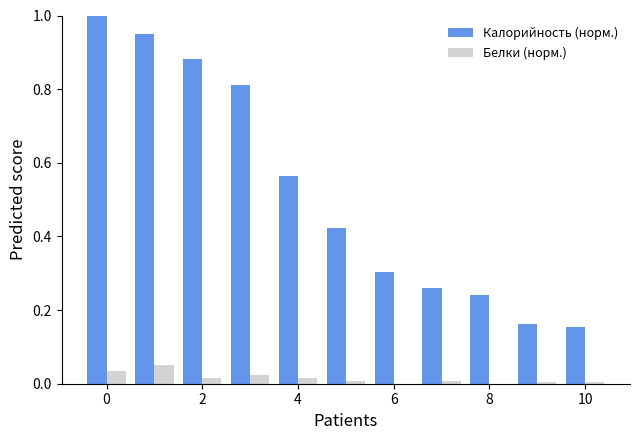

What is the highest value of the Калорийность (норм.) series?

1.0